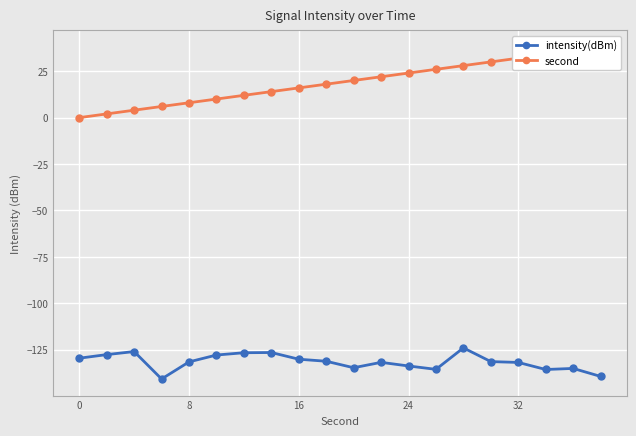

True or false: intensity(dBm) has more than 0 interior local peaks.

True